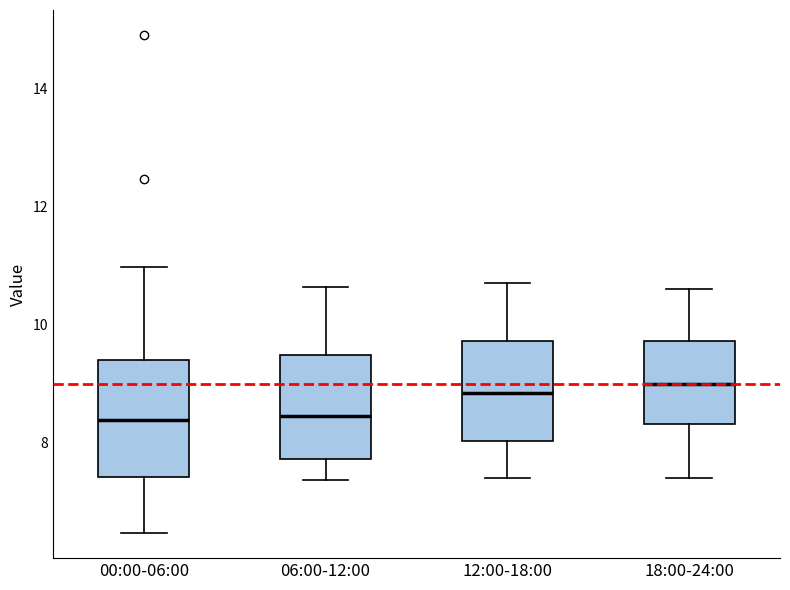

Where is the lower edge of the box for 00:00-06:00 on the y-axis? The values are not printed on the chart, so give them approximately, as read against the axis.

7.4